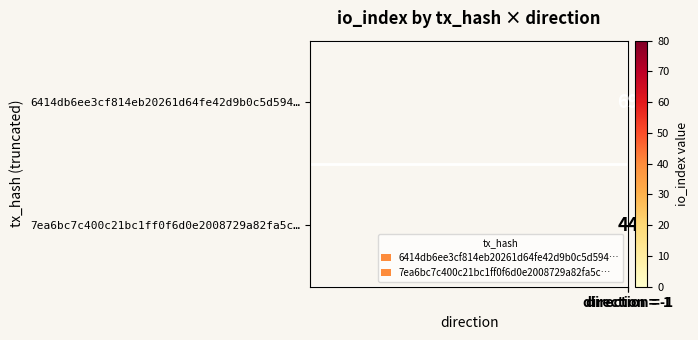

Rank the series at direction = -1 from highest to lowest value.

6414db6ee3cf814eb20261d64fe42d9b0c5d594…, 7ea6bc7c400c21bc1ff0f6d0e2008729a82fa5c…